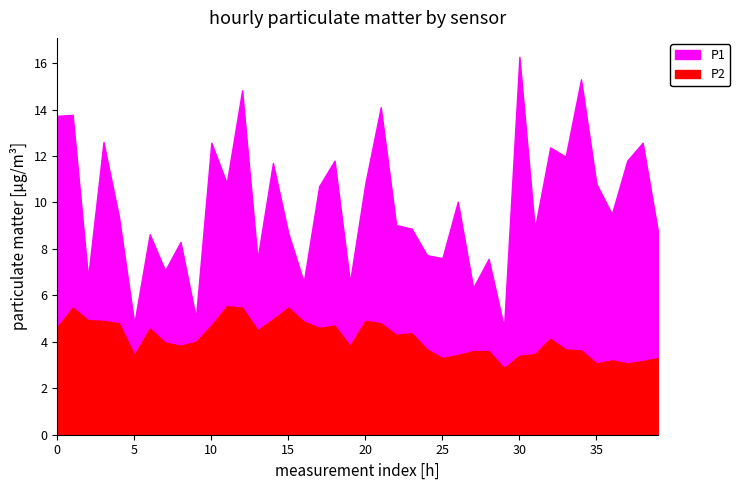

What is the average value of the P2 series?

4.2